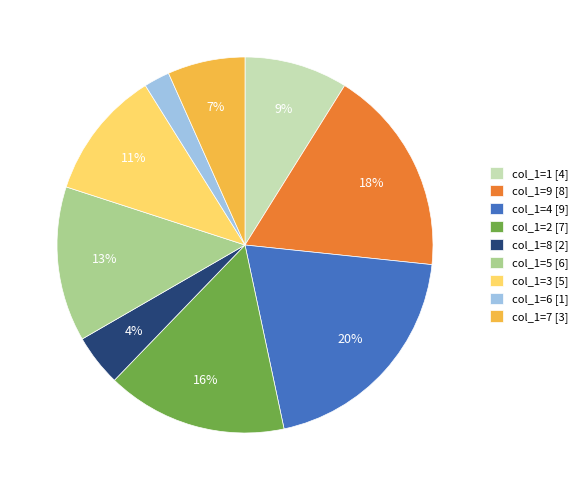

Count the number of slices in the pie.

9